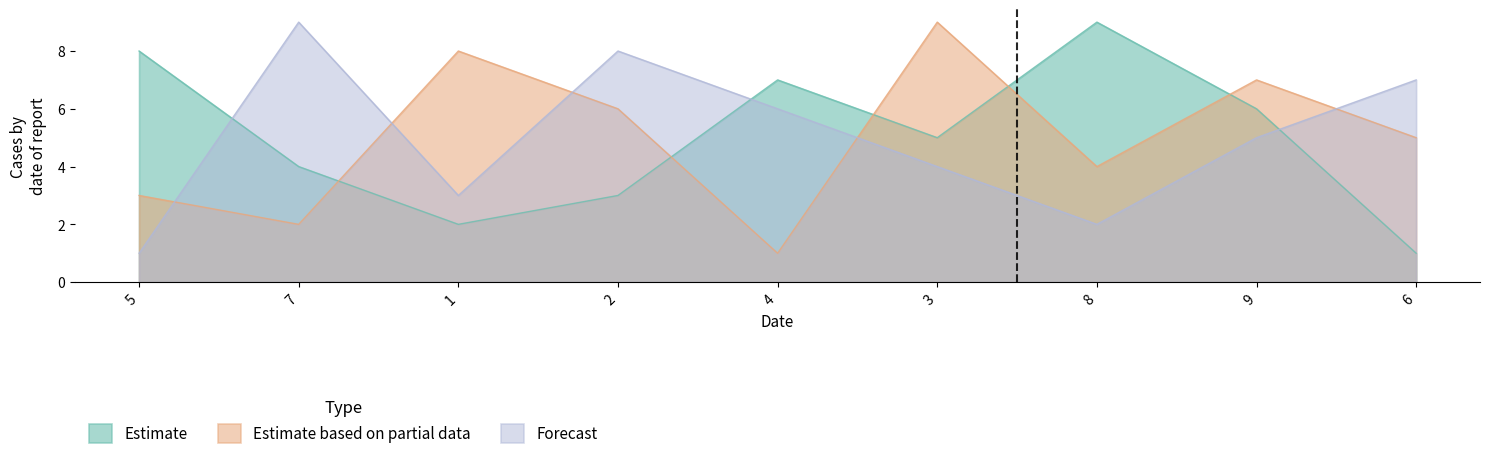

Which series ends up on top after the final intersection of col_6 and col_2?

col_6